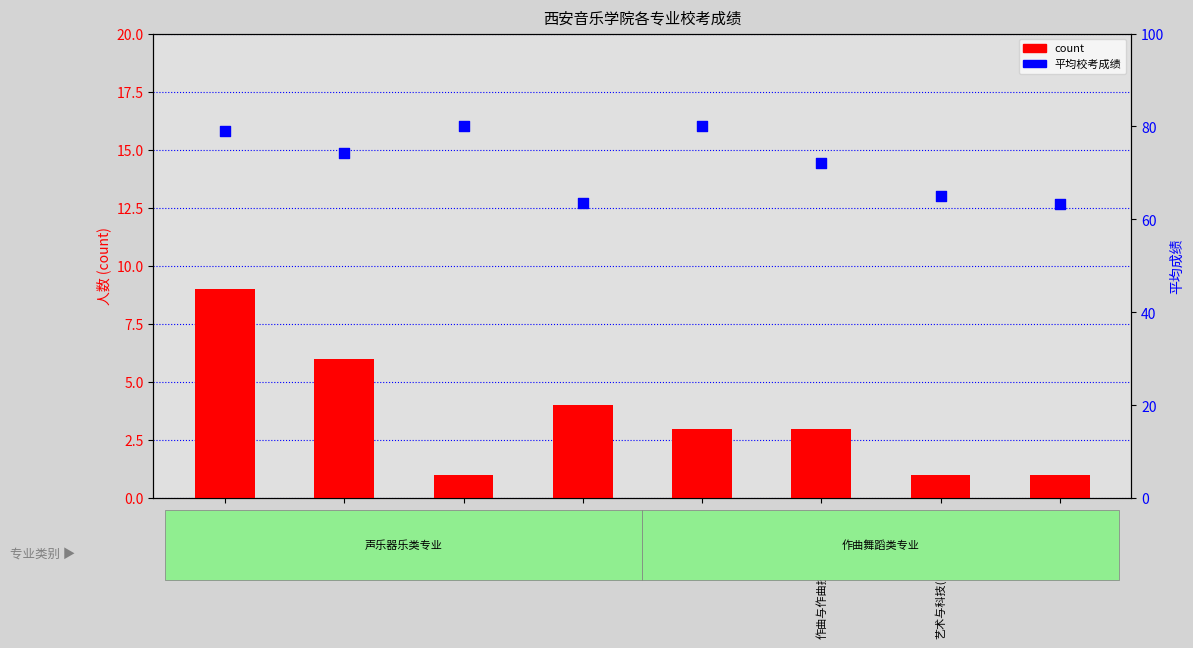

Which series has the largest Y range (max minus min)?

平均校考成绩